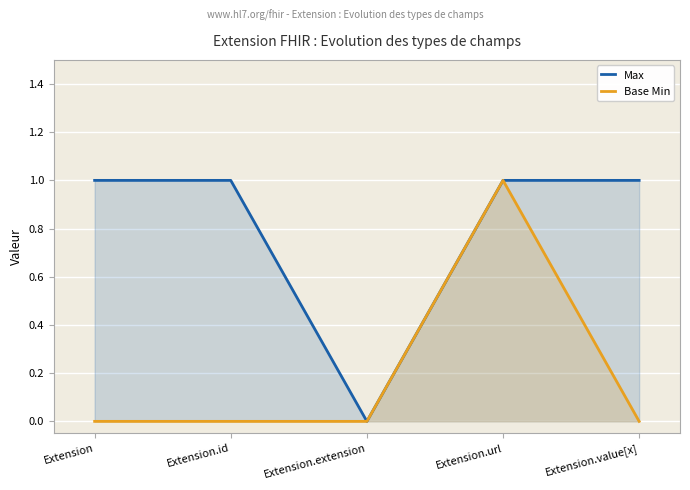

What is the label of the 2nd point from the right?

Extension.url